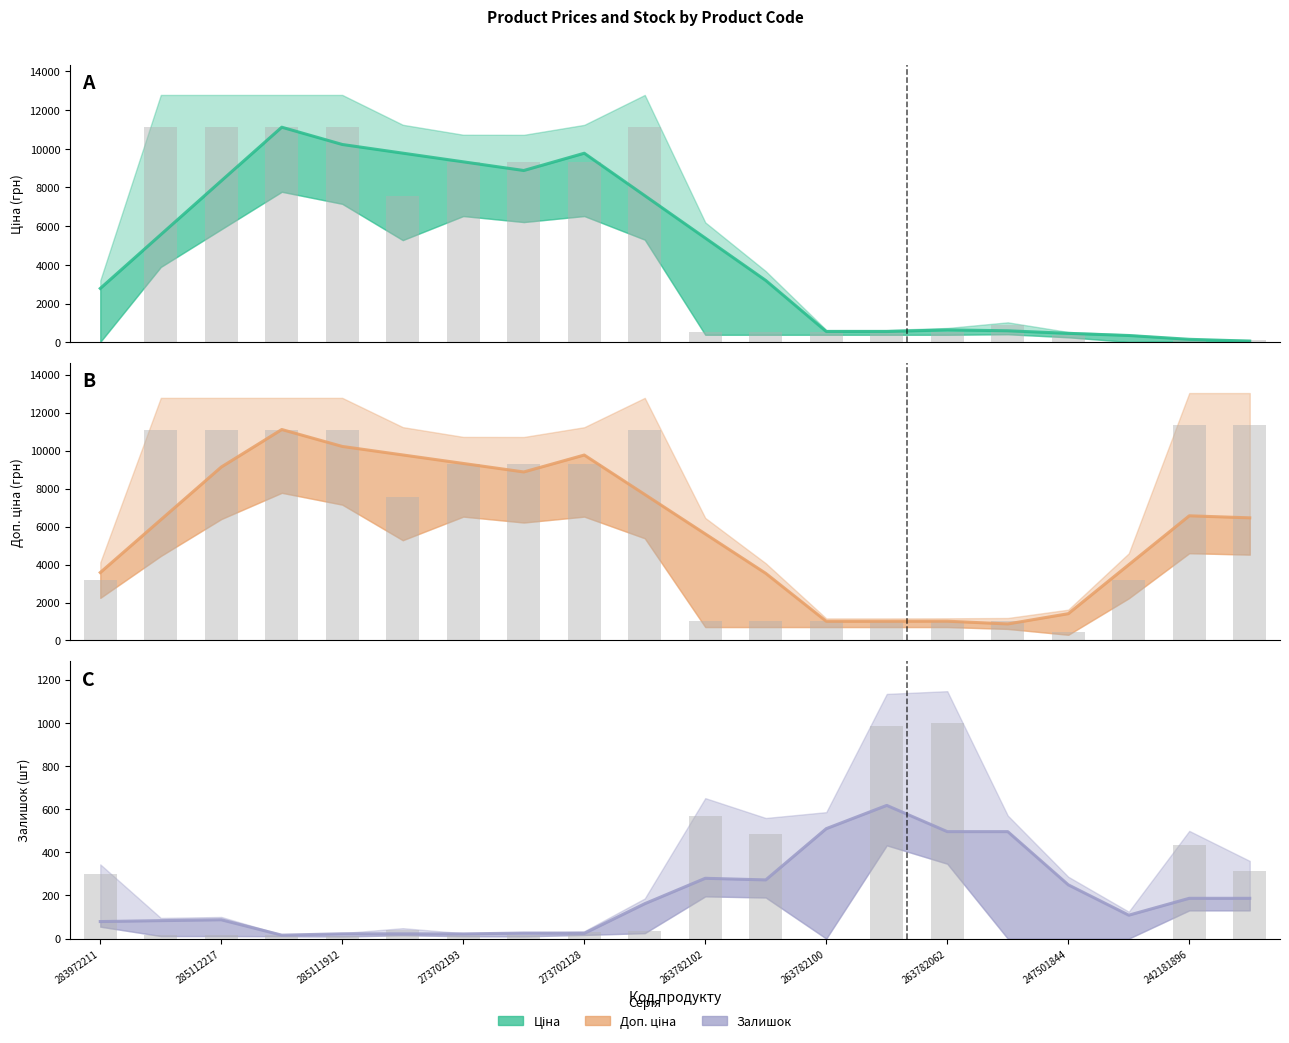

What is the minimum value for Доп. ціна?

870.5